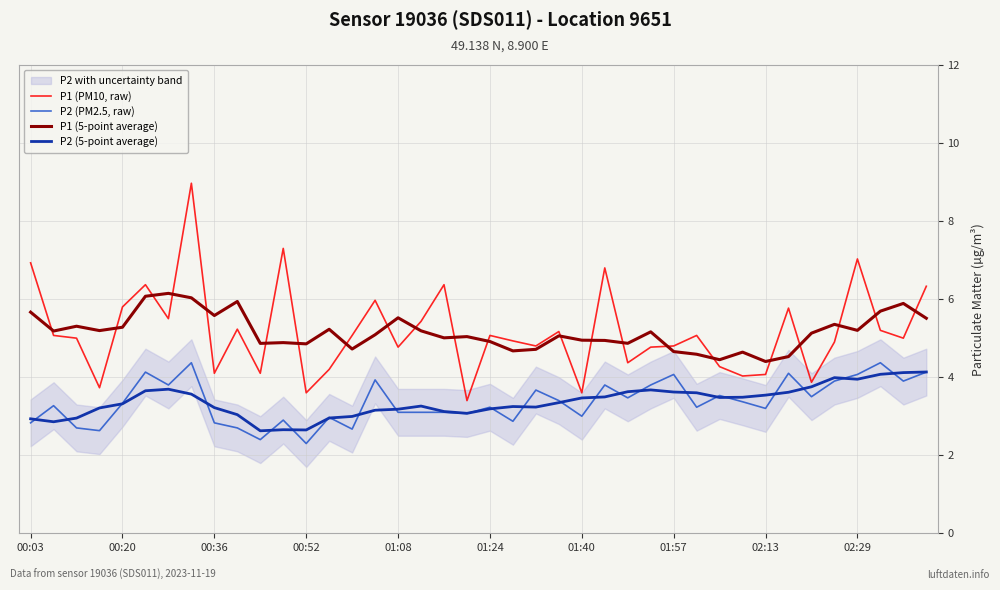

What is the lowest value of the P2 (5-point average) series?

2.6